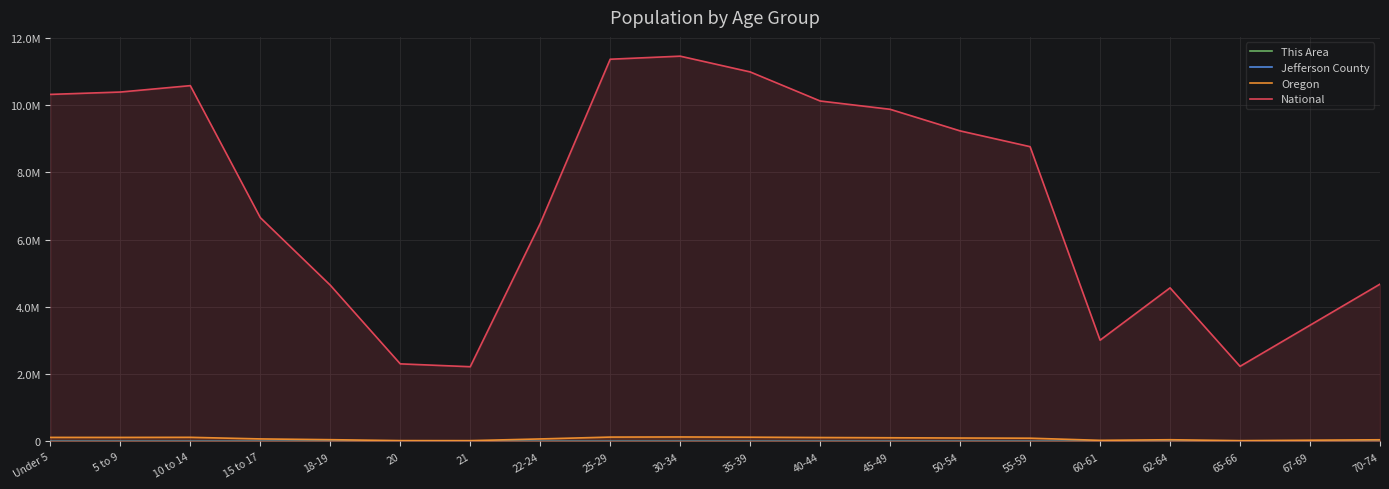

At which category is the sum across all series the highest?

30-34